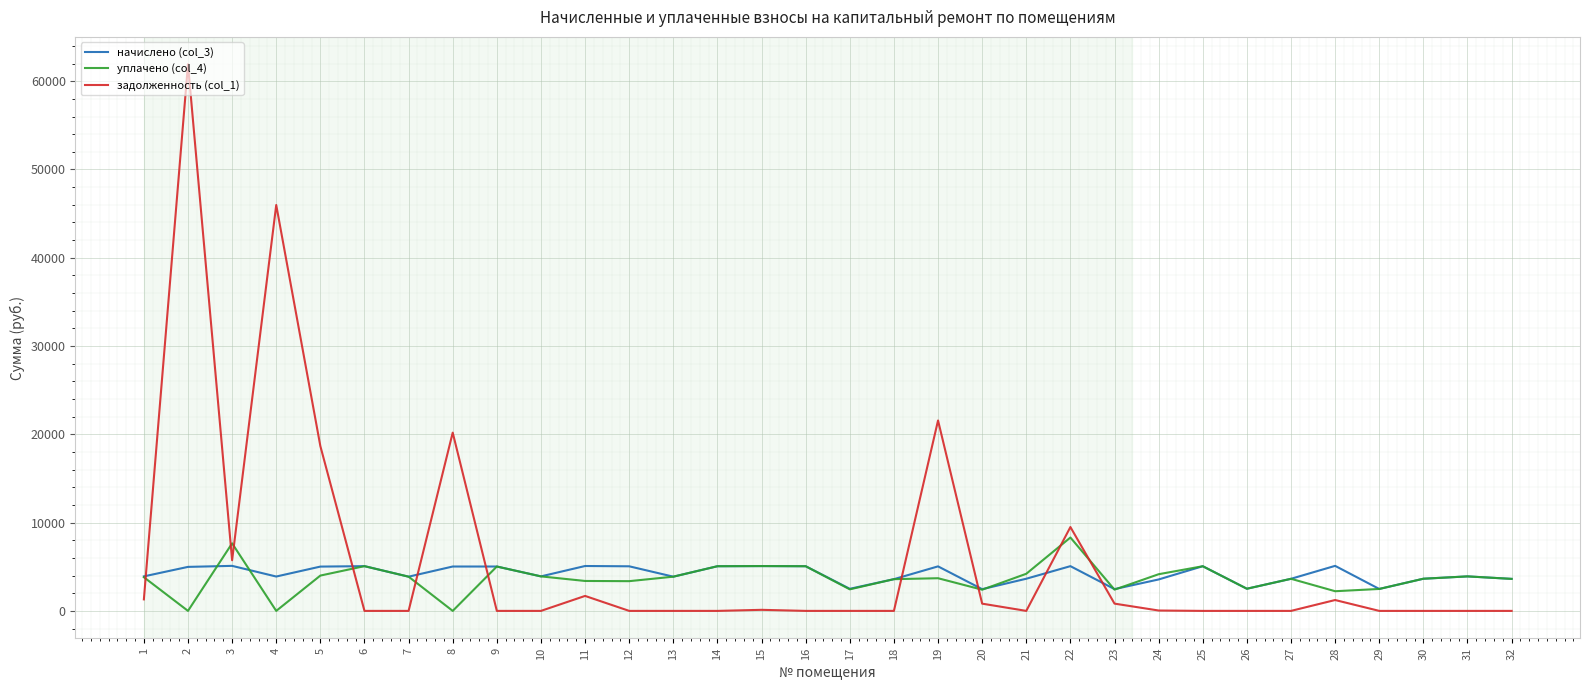

The value of начислено (col_3) at 8 is 5026.0. True or false?

True